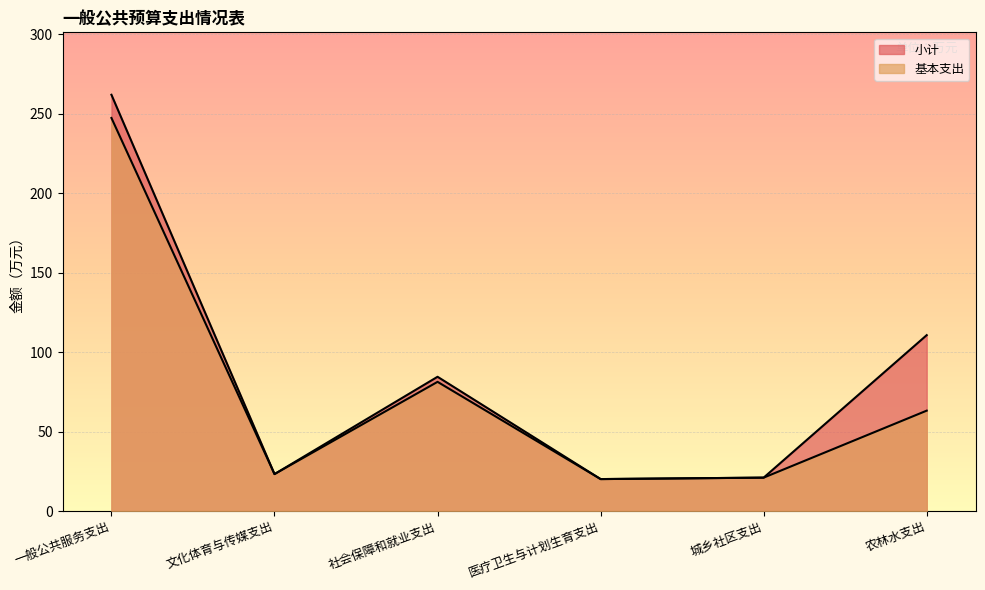

Between 文化体育与传媒支出 and 农林水支出, which series saw the biggest shift?

小计